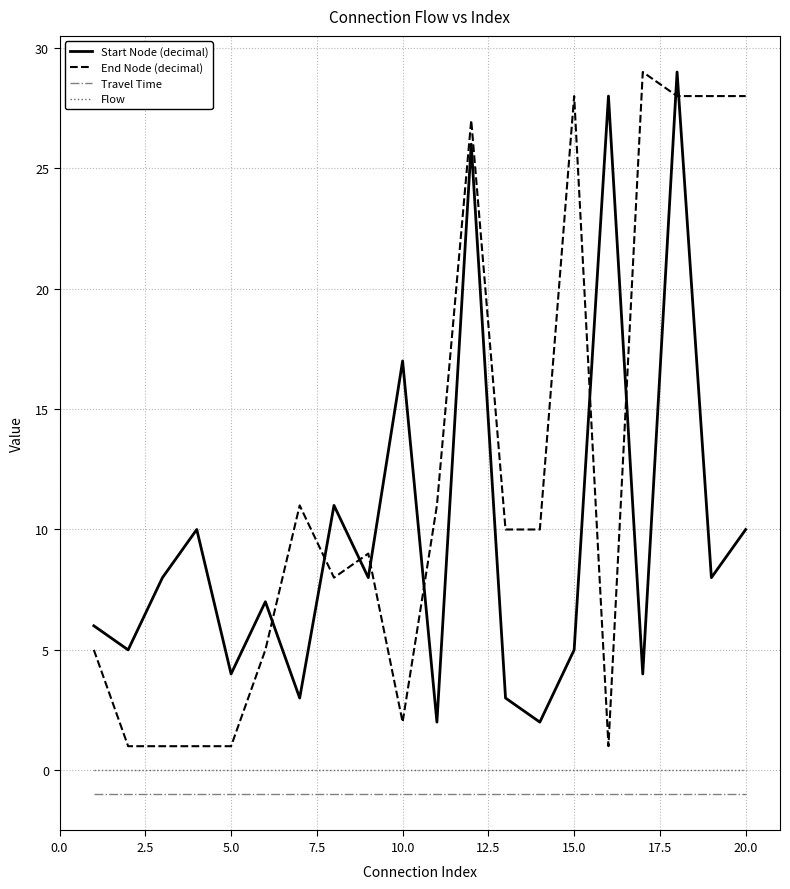

What is the maximum value shown in the chart?

29